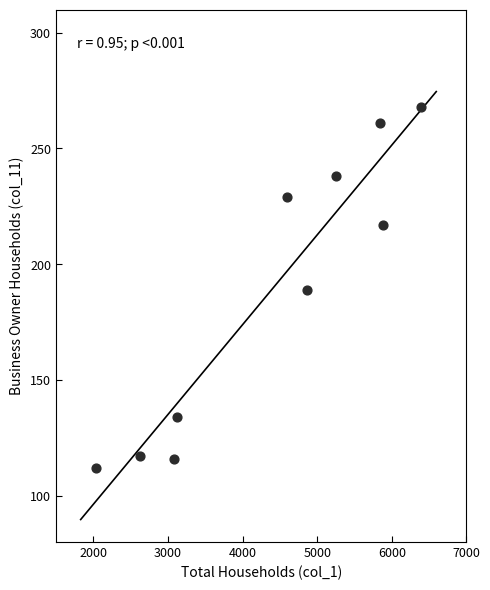

What is the range of X values (max minus min)?

4364